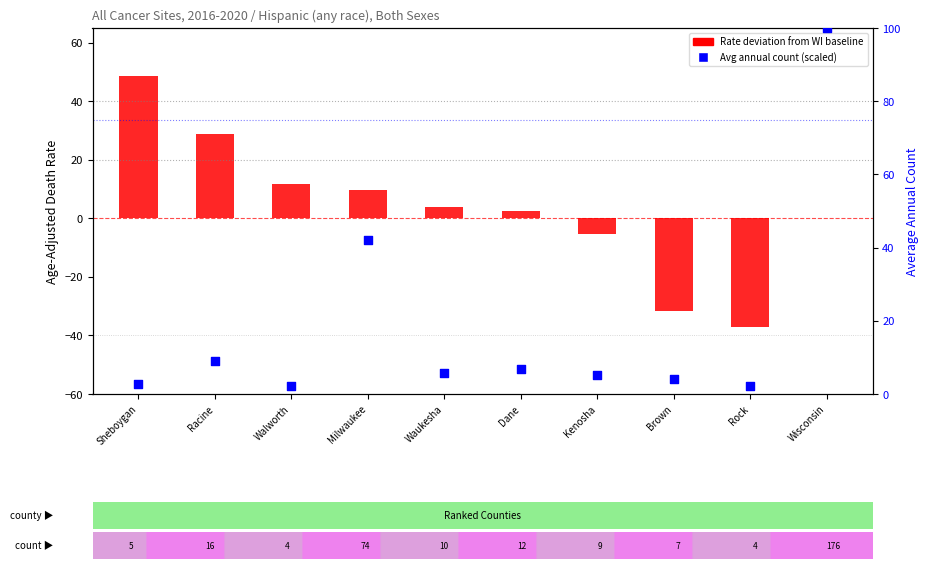

What is the total value across all series at Milwaukee?

51.7